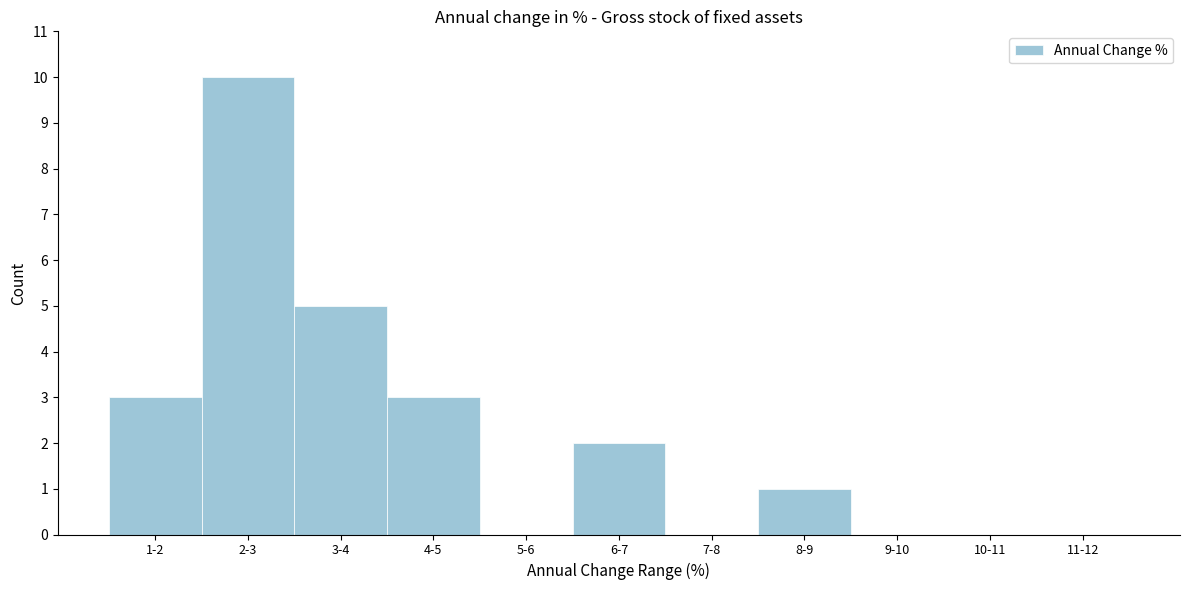

Reading right to left, transcribe all the data shown in this chart.

11-12=0	10-11=0	9-10=0	8-9=1	7-8=0	6-7=2	5-6=0	4-5=3	3-4=5	2-3=10	1-2=3